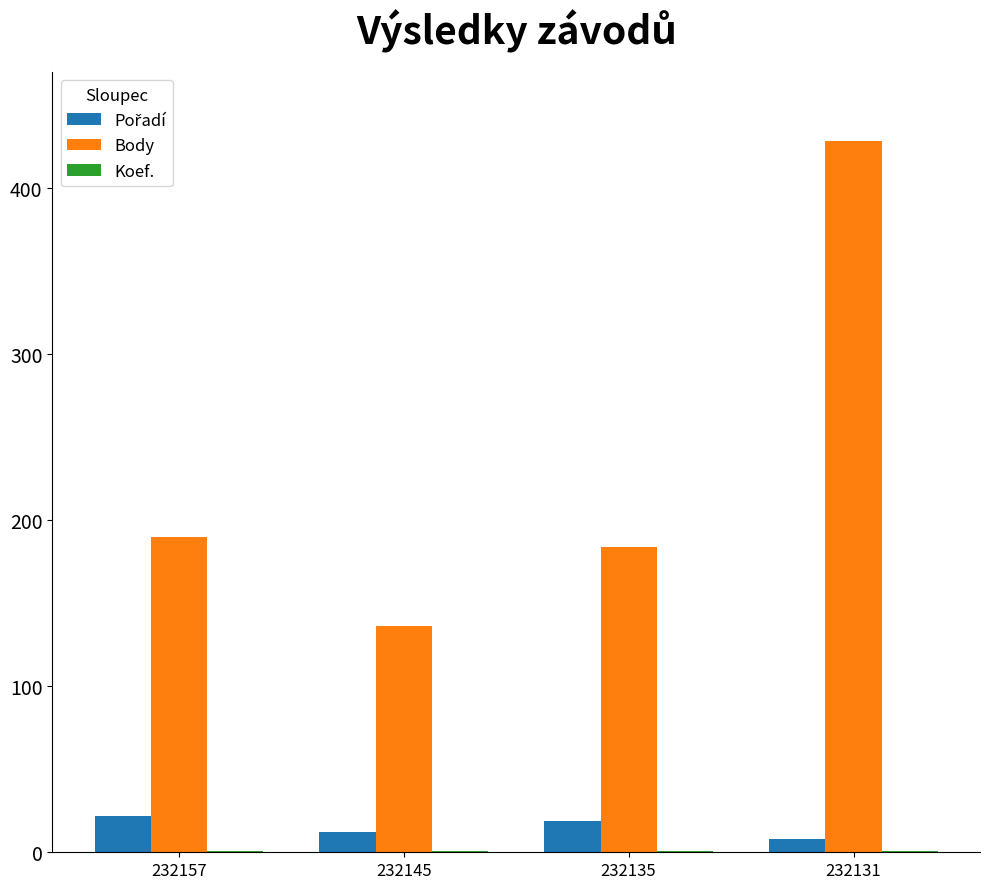

True or false: Body has a value of 624 at 232131.

False